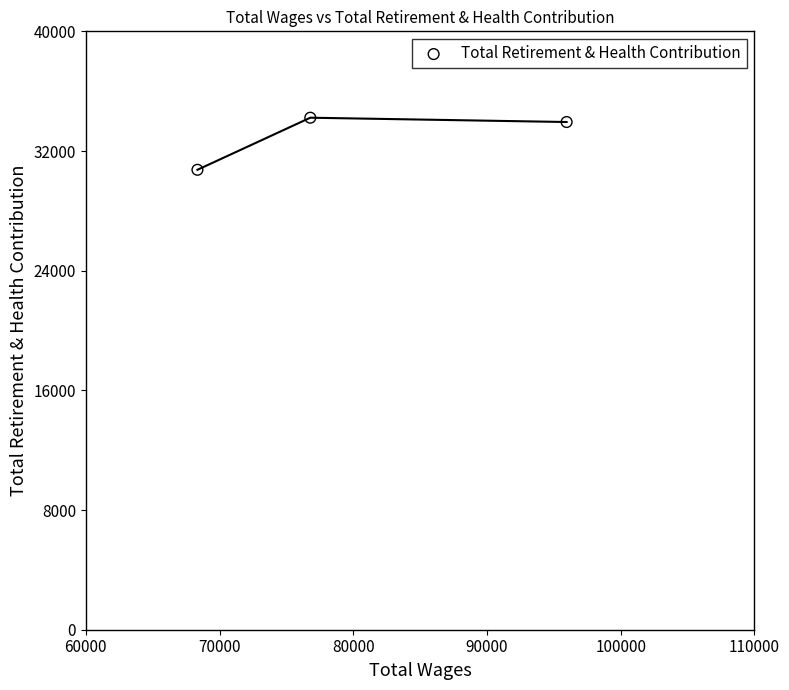

What is the average Y value?

32970